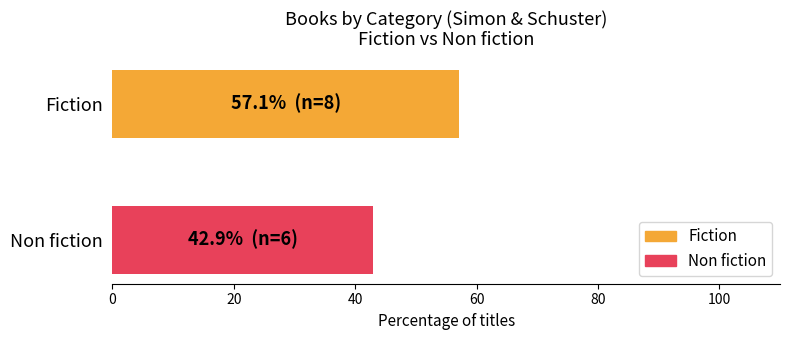

Which has a higher value, Fiction or Non fiction?

Fiction